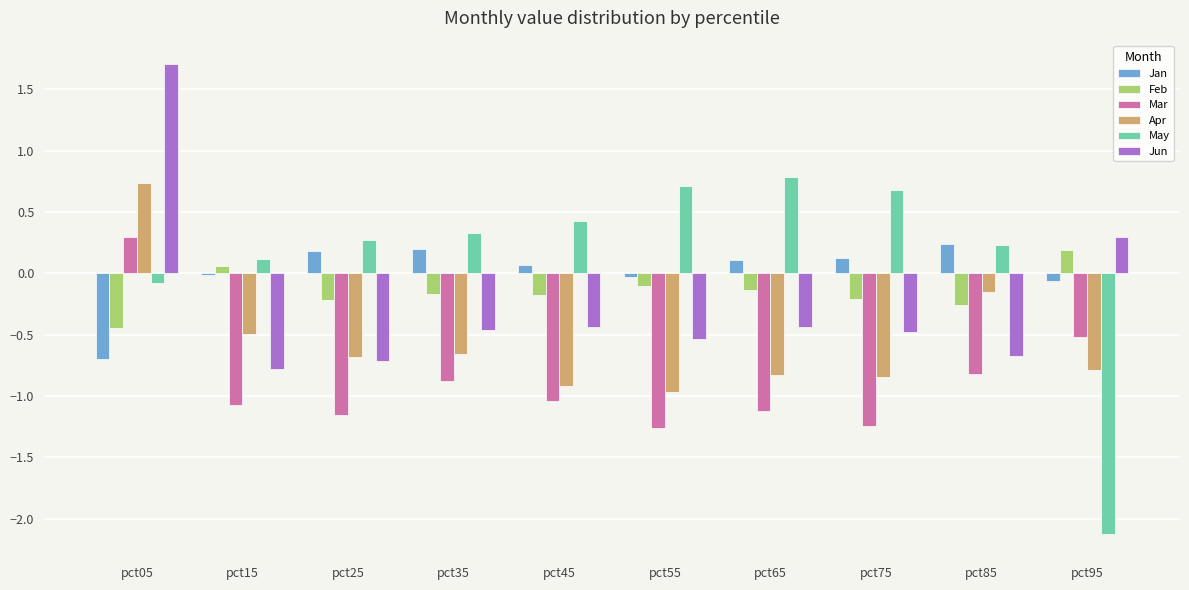

At which category is the sum across all series the highest?

pct05